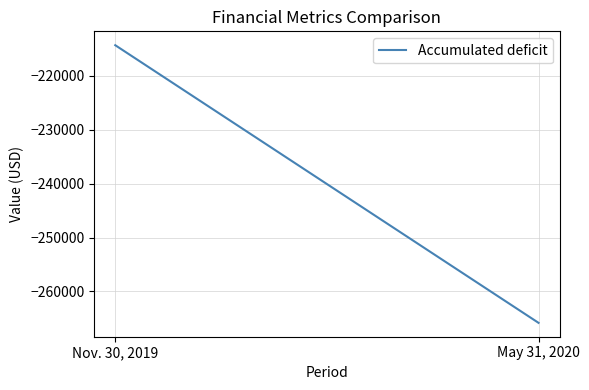

Is it true that the value at May 31, 2020 is -265831?

True